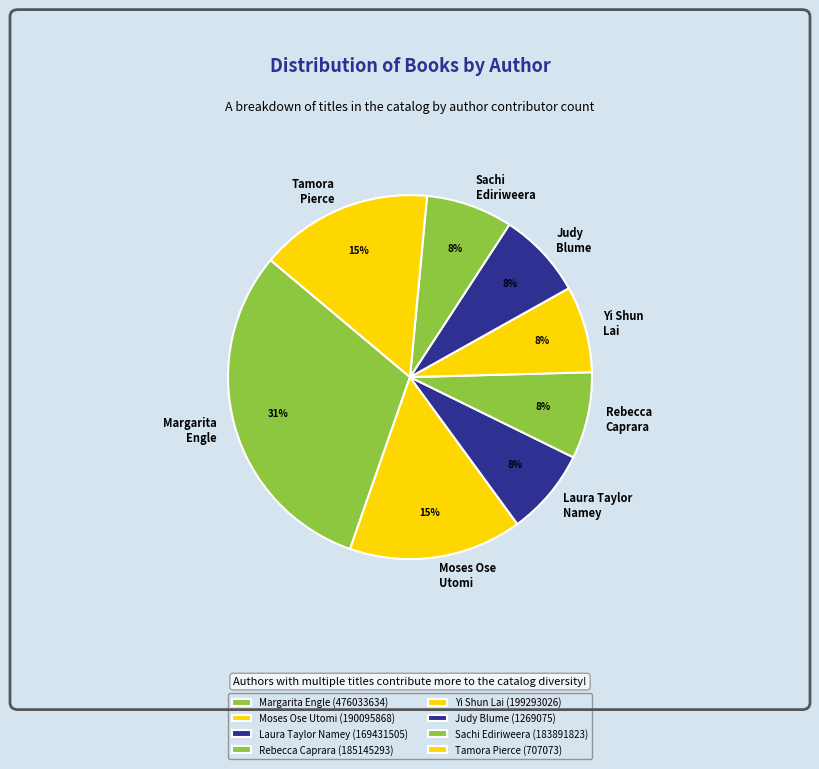

The Rebecca Caprara (185145293) slice represents 16% of the pie. True or false?

False